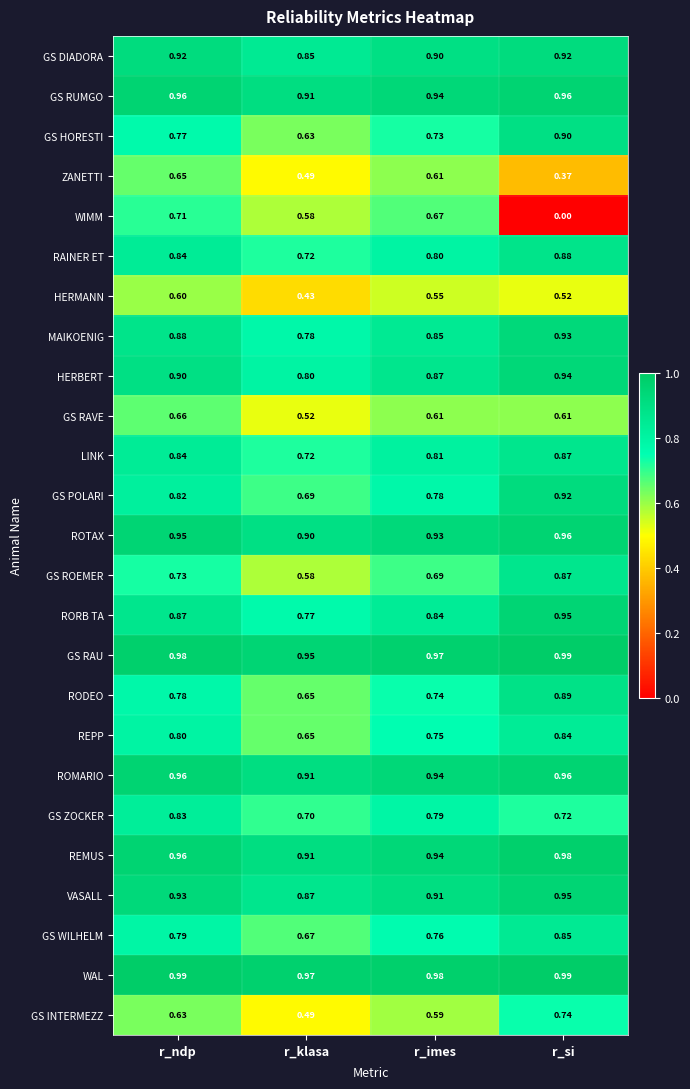

Which series has the widest spread of values?

WIMM